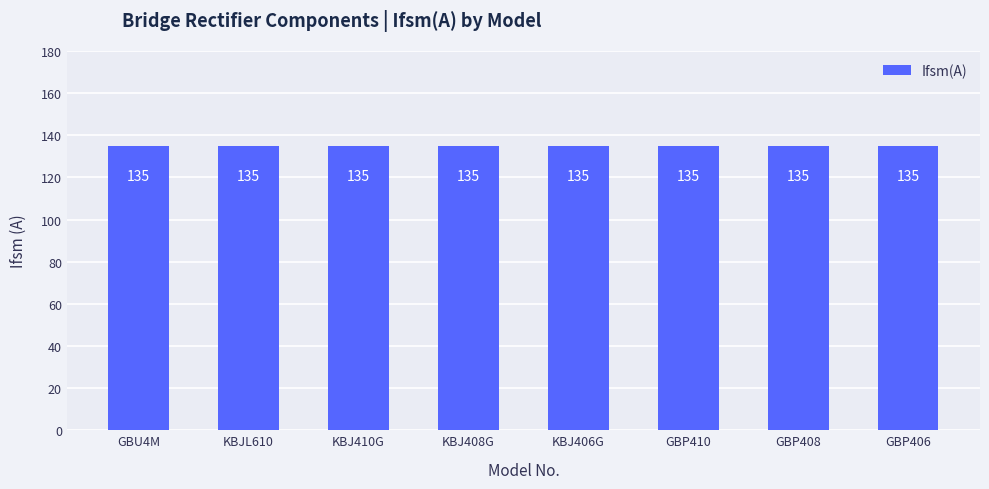

At how many categories does at least one series exceed 79?

8